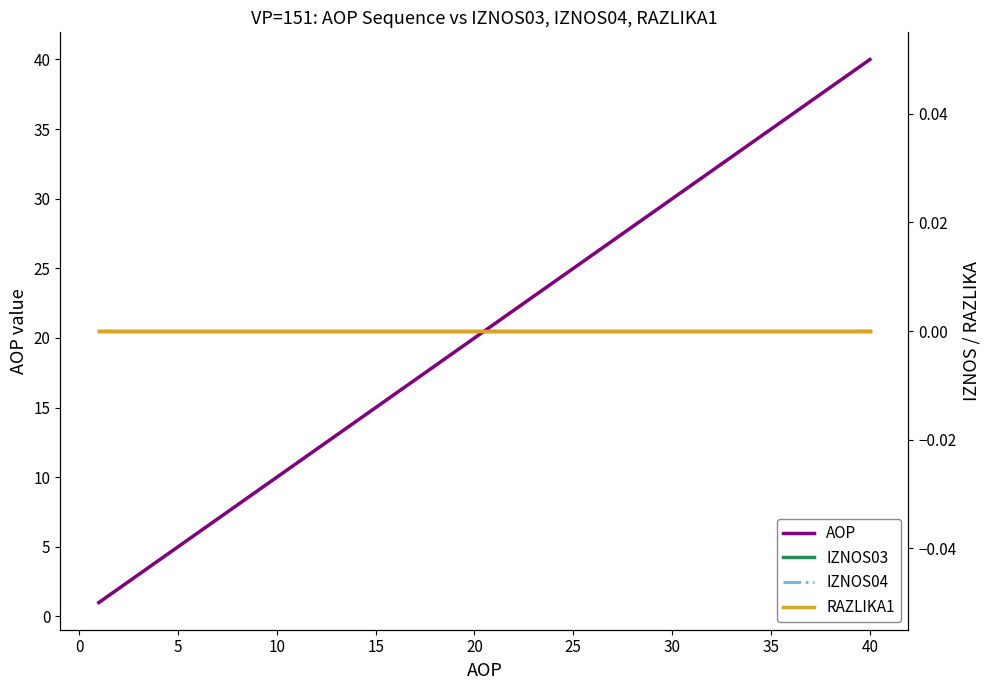

What is the spread (max minus min) of values at 35?

9